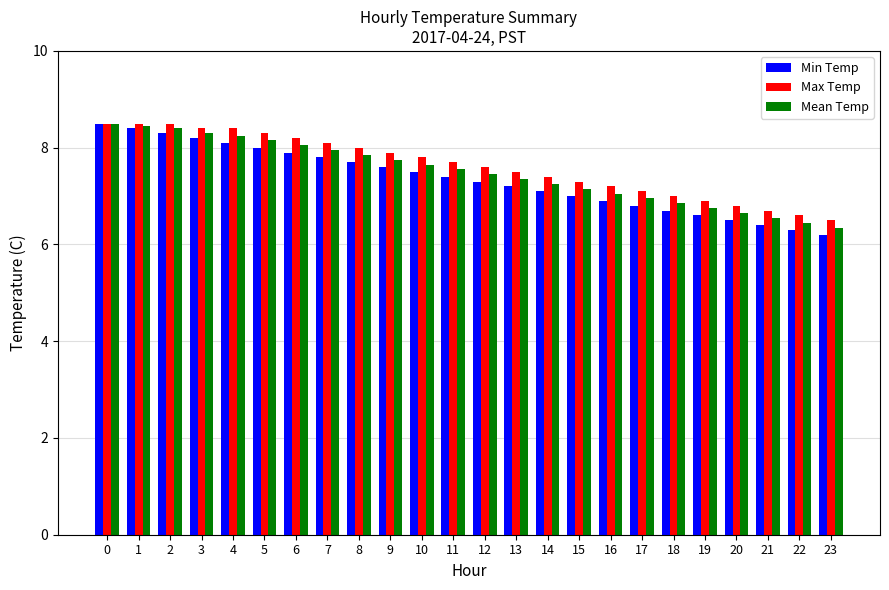

What is the approximate value of Mean Temp at 19?

6.8